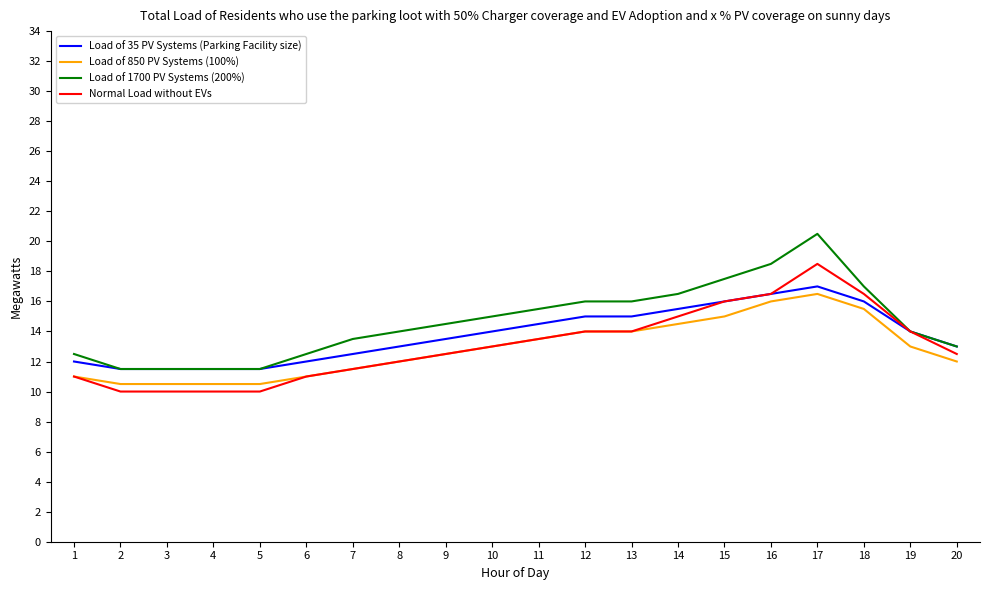

Reading left to right, transcribe all the data shown in this chart.

Load of 35 PV Systems (Parking Facility size): 1=12.0	2=11.5	3=11.5	4=11.5	5=11.5	6=12.0	7=12.5	8=13.0	9=13.5	10=14.0	11=14.5	12=15.0	13=15.0	14=15.5	15=16.0	16=16.5	17=17.0	18=16.0	19=14.0	20=13.0
Load of 850 PV Systems (100%): 1=11.0	2=10.5	3=10.5	4=10.5	5=10.5	6=11.0	7=11.5	8=12.0	9=12.5	10=13.0	11=13.5	12=14.0	13=14.0	14=14.5	15=15.0	16=16.0	17=16.5	18=15.5	19=13.0	20=12.0
Load of 1700 PV Systems (200%): 1=12.5	2=11.5	3=11.5	4=11.5	5=11.5	6=12.5	7=13.5	8=14.0	9=14.5	10=15.0	11=15.5	12=16.0	13=16.0	14=16.5	15=17.5	16=18.5	17=20.5	18=17.0	19=14.0	20=13.0
Normal Load without EVs: 1=11.0	2=10.0	3=10.0	4=10.0	5=10.0	6=11.0	7=11.5	8=12.0	9=12.5	10=13.0	11=13.5	12=14.0	13=14.0	14=15.0	15=16.0	16=16.5	17=18.5	18=16.5	19=14.0	20=12.5